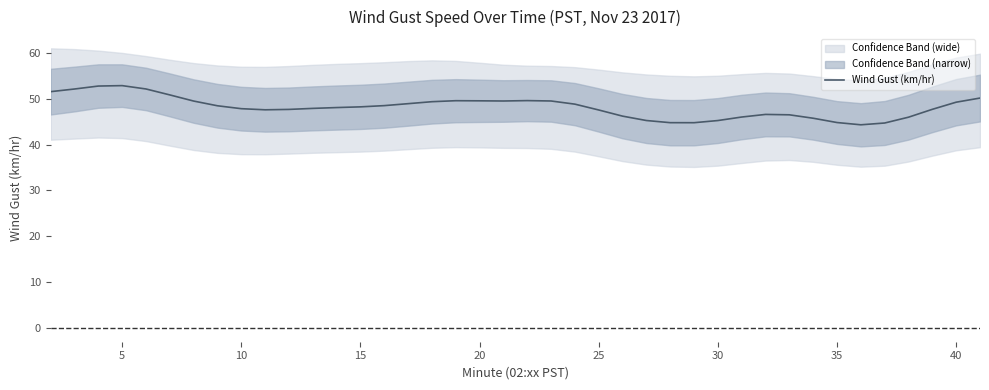

True or false: there are more than 1 points higher than both neighbors.

True